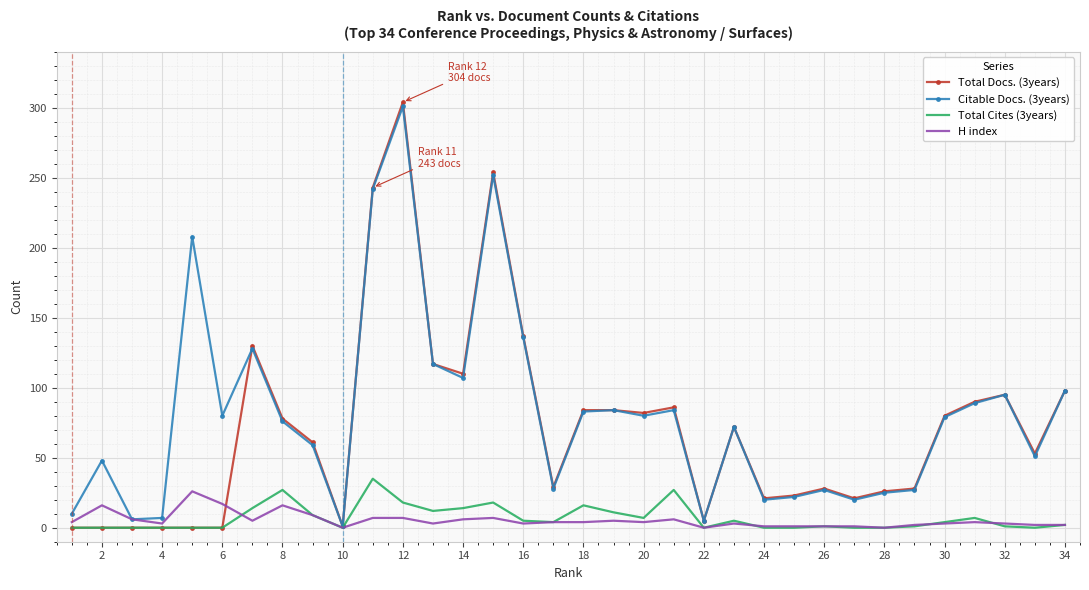

Which series has the largest range (max minus min)?

Total Docs. (3years)